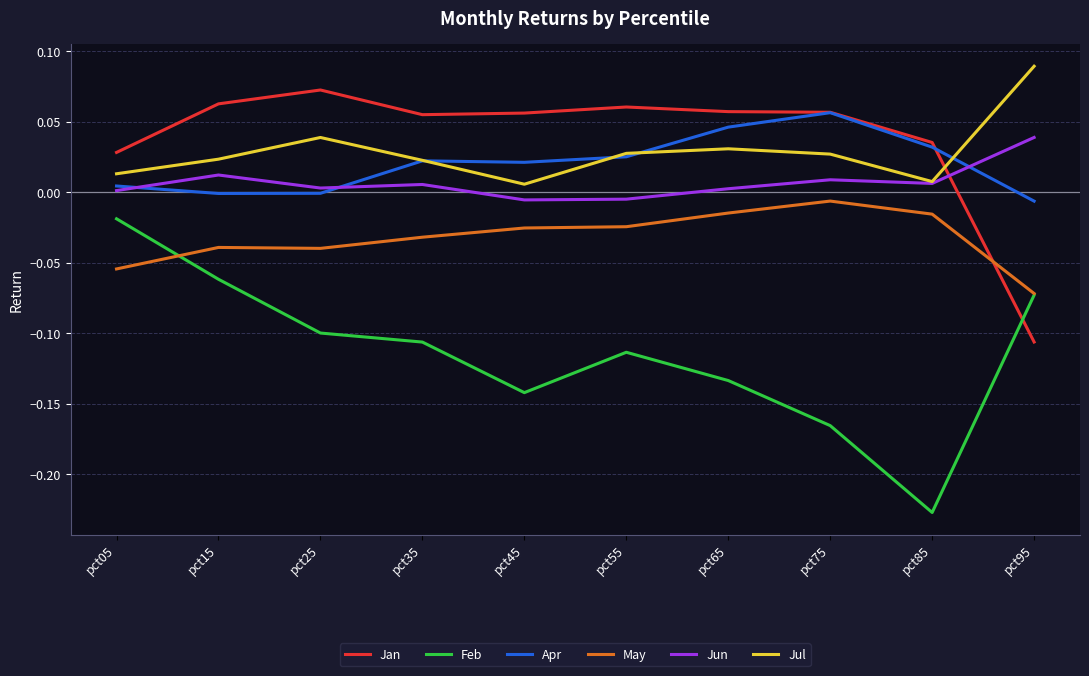

How many series are shown in this chart?

6